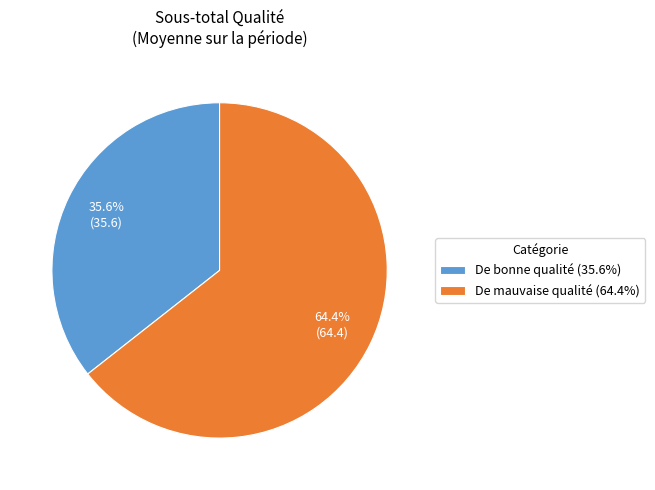

Count the number of slices in the pie.

2